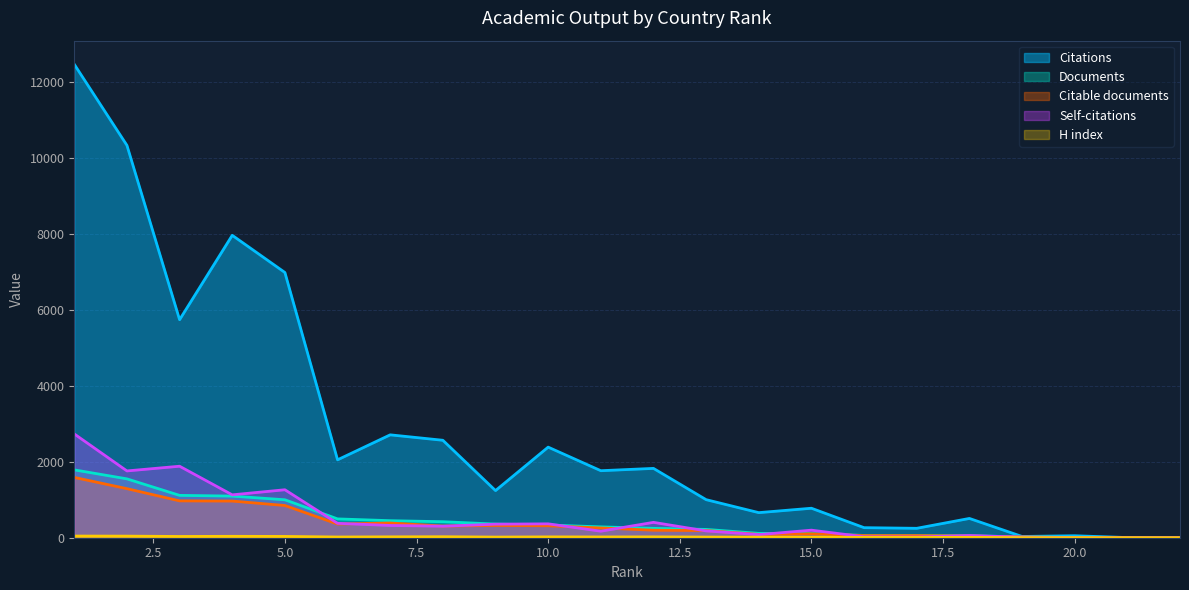

What is the difference between the Citable documents values at 8 and 10?

8